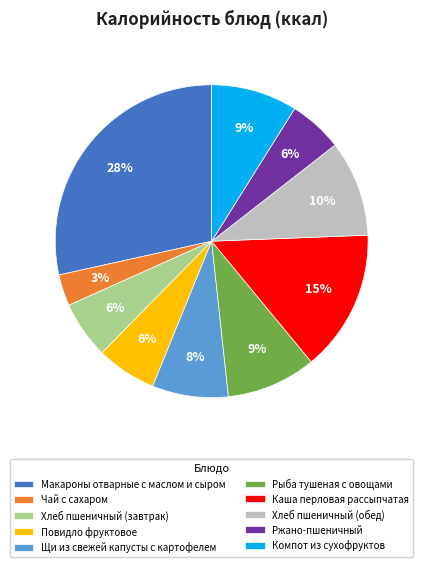

Between Компот из сухофруктов and Чай с сахаром, which is larger?

Компот из сухофруктов